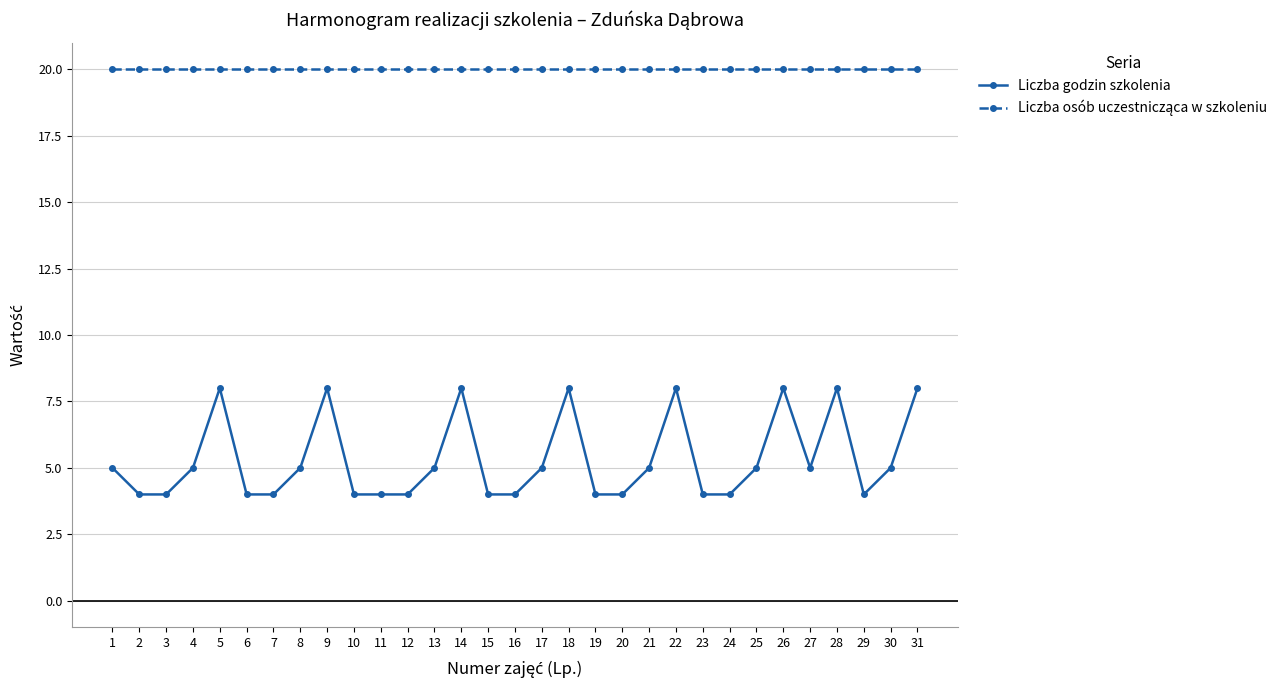

What is the total value across all series at 23?

24